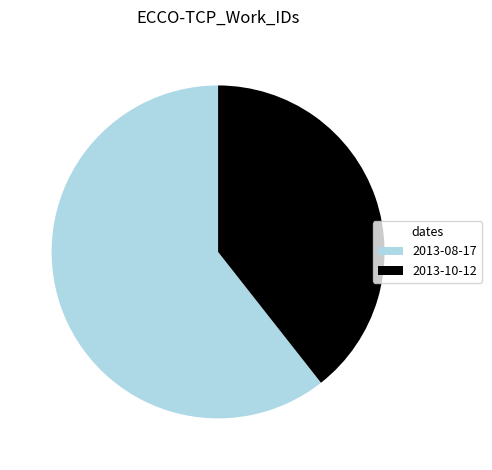

The 2013-10-12 slice represents 39% of the pie. True or false?

True